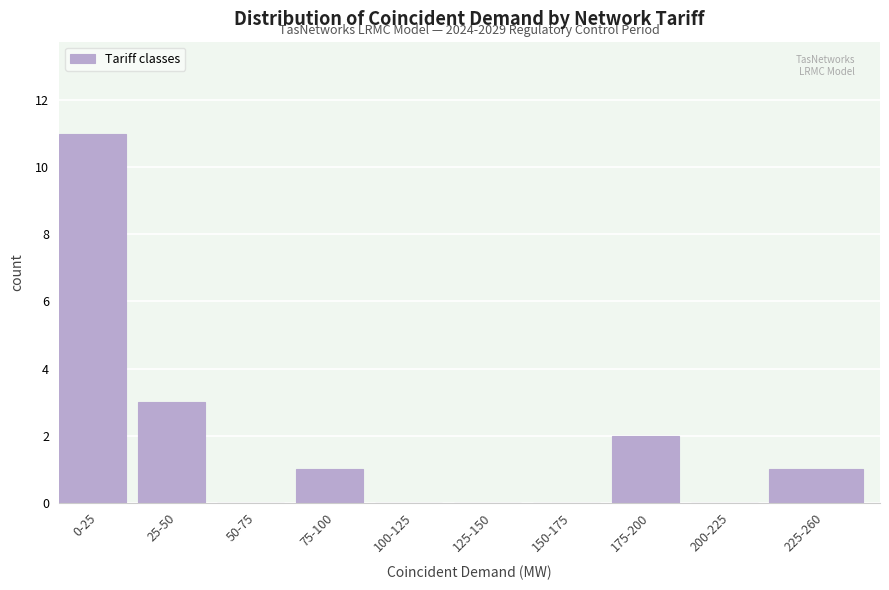

Reading left to right, transcribe all the data shown in this chart.

0-25=11	25-50=3	50-75=0	75-100=1	100-125=0	125-150=0	150-175=0	175-200=2	200-225=0	225-260=1